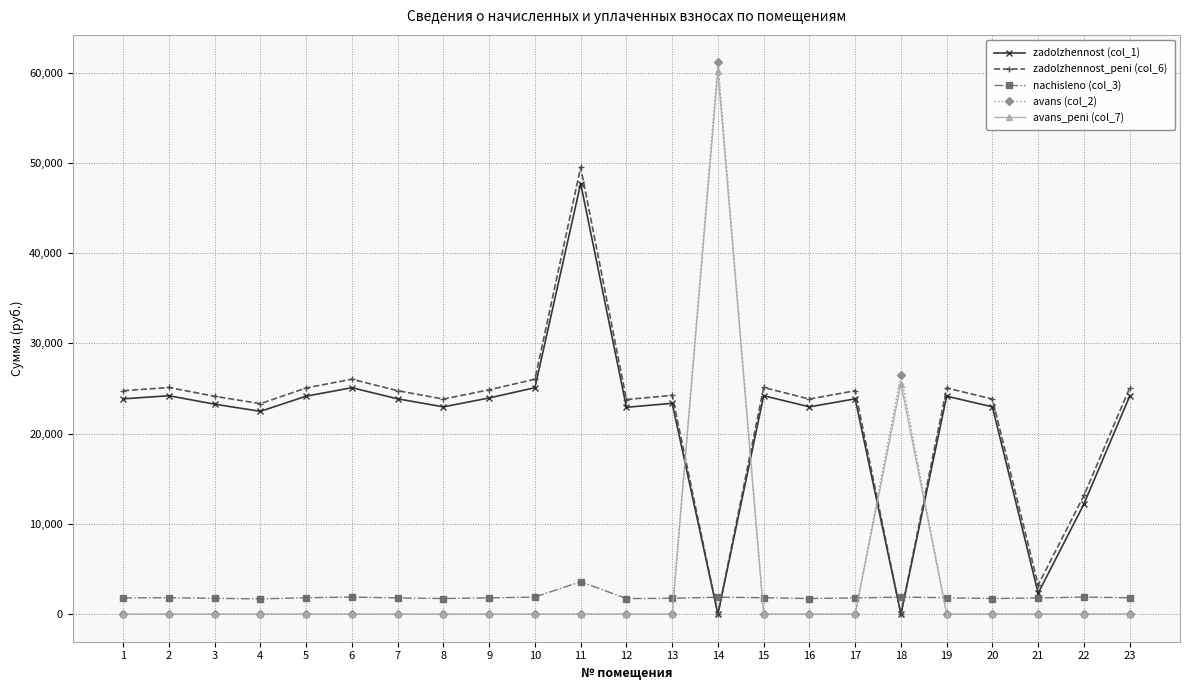

Between 6 and 20, which series saw the biggest shift?

zadolzhennost_peni (col_6)